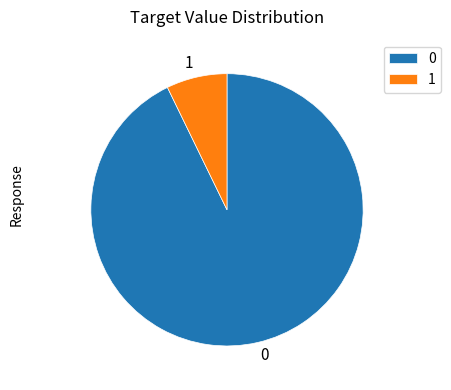

Combined, do 0 and 1 account for over 50%?

Yes